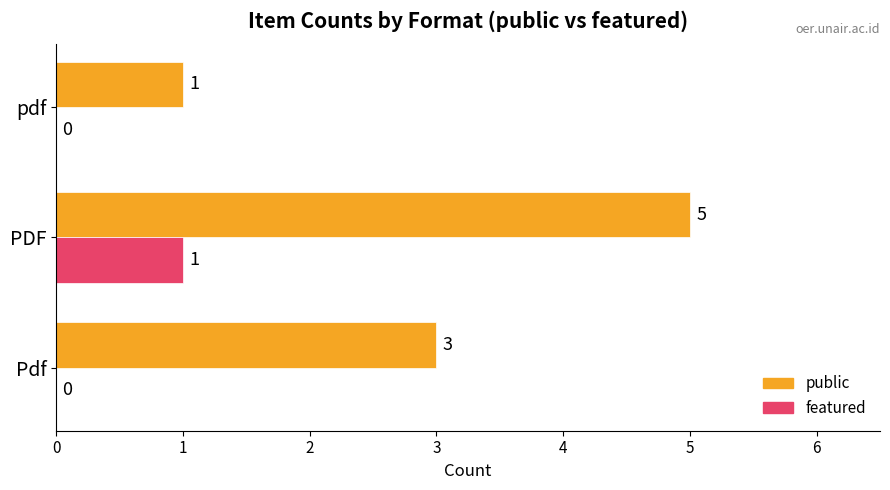

Is the value of public at Pdf greater than the value of featured at pdf?

Yes